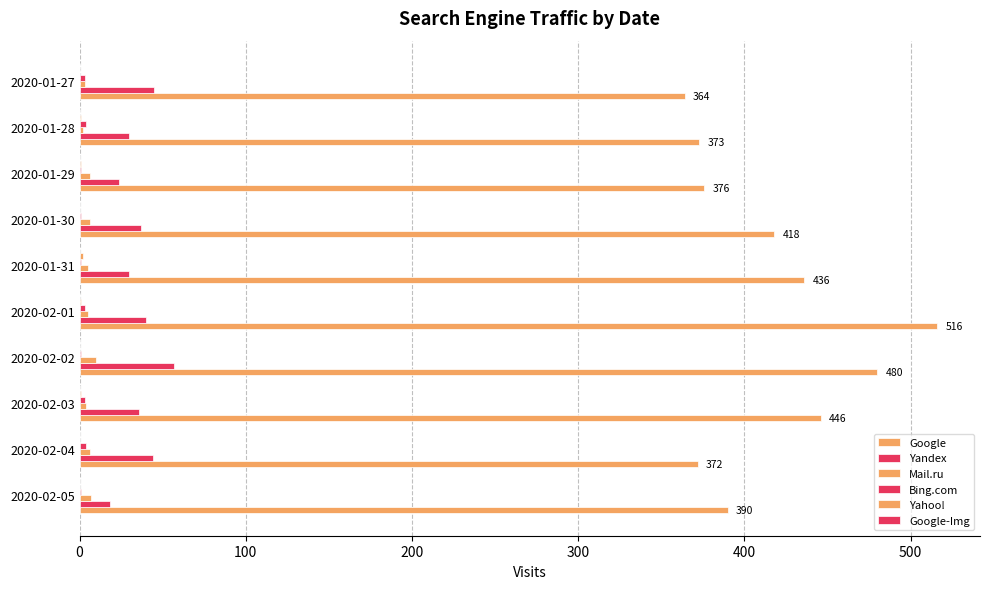

How many categories are shown in the chart?

10